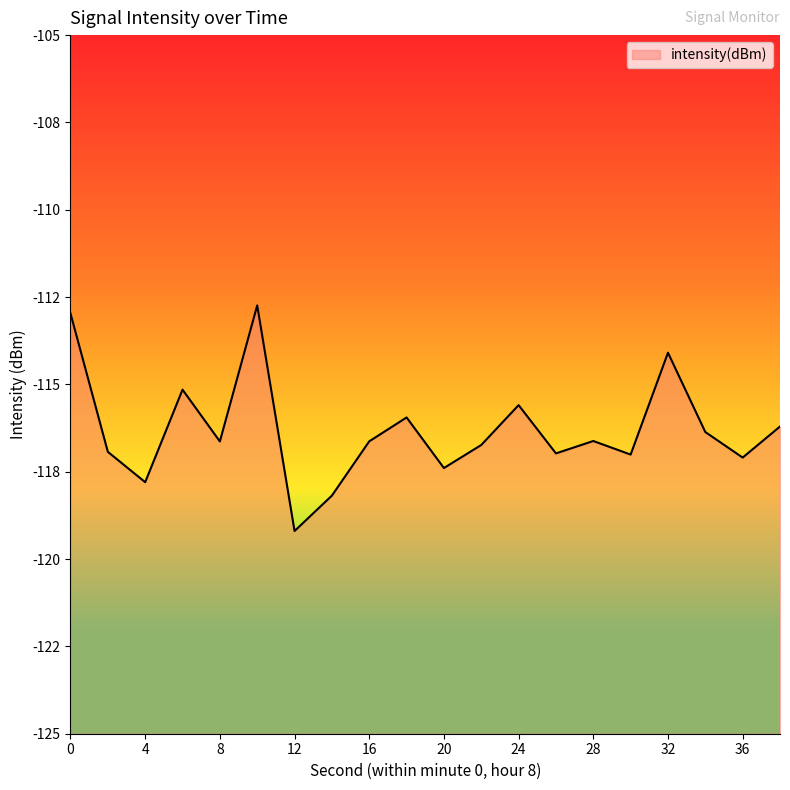

What is the value of the 15th point from the left?

-116.6